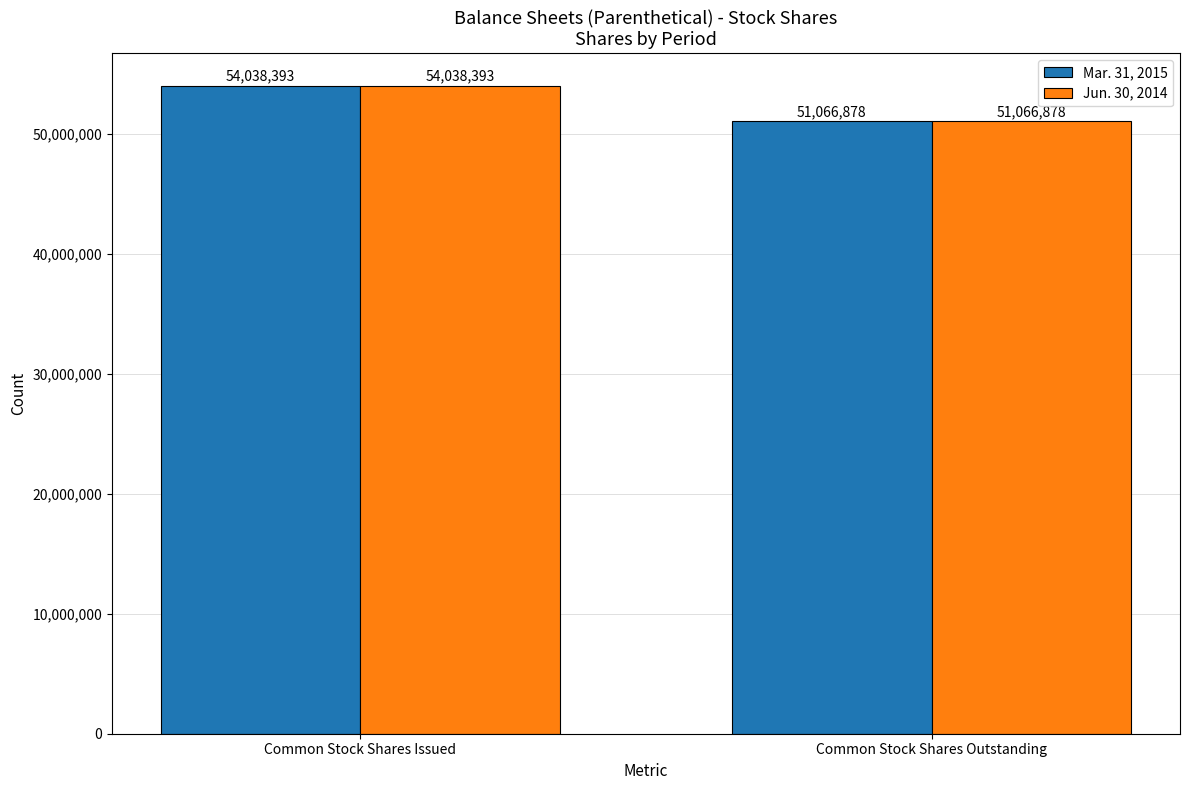

What are all the series names shown in the legend?

Mar. 31, 2015, Jun. 30, 2014